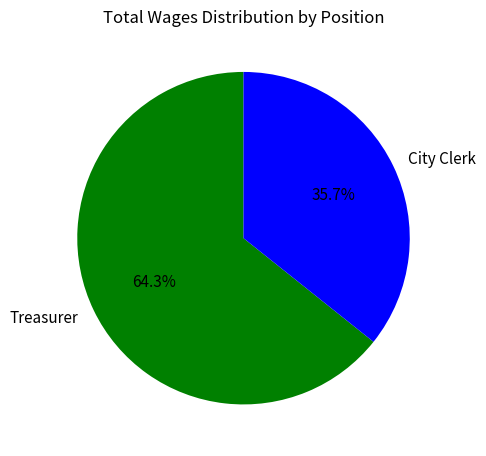

What is the total percentage of Treasurer and City Clerk?

100.0%